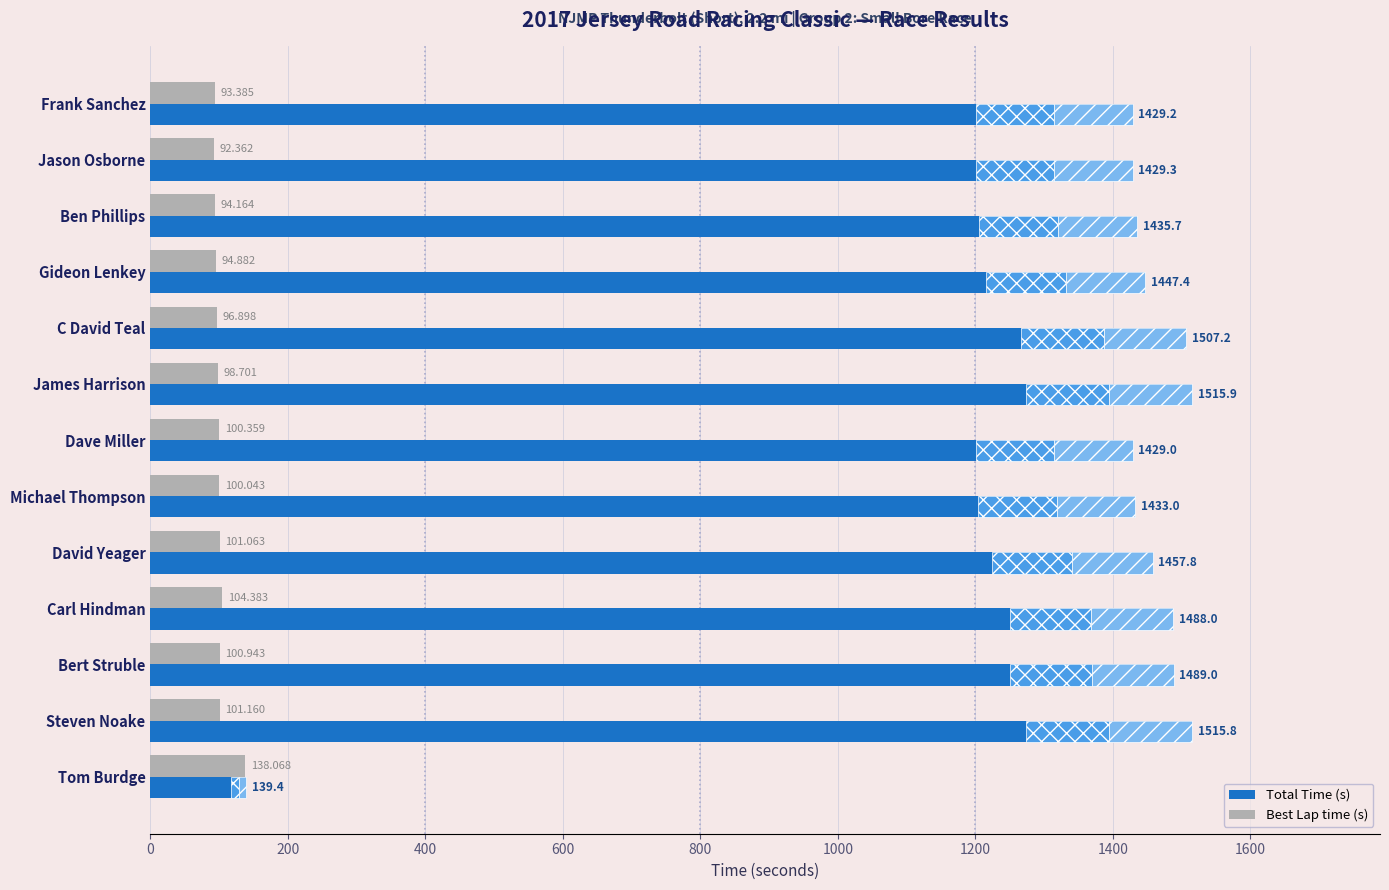

What position from the right is Frank Sanchez?

13